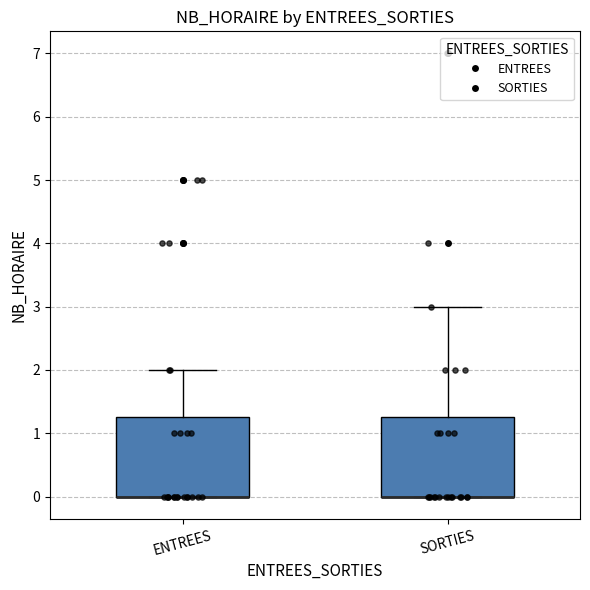

Reading left to right, transcribe this box plot: for each box, give where its median line is, the range the box spans, and where its two whiskers end, as read against the y-axis. The values are not printed on the chart, so give them approximately, as read against the axis.

ENTREES: median 0.0 (drawn on the box's lower edge), box 0.0 to 1.3, whiskers 0.0 to 2.0
SORTIES: median 0.0 (drawn on the box's lower edge), box 0.0 to 1.3, whiskers 0.0 to 3.0